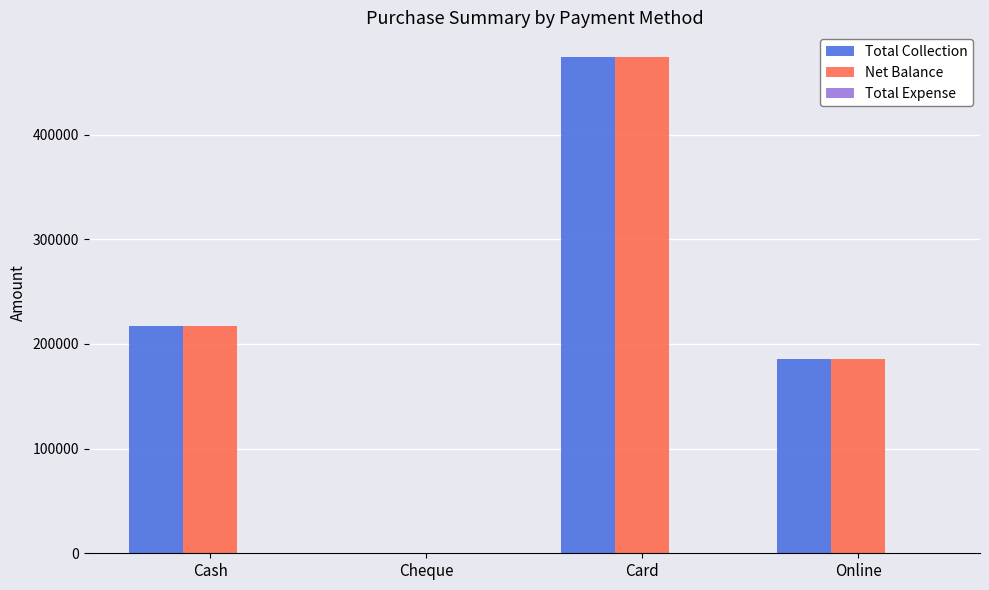

What is the spread (max minus min) of values at Card?

0